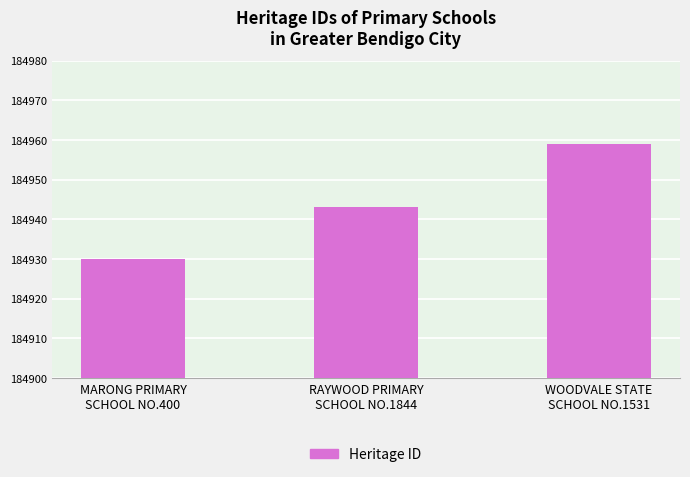

True or false: the data shows 127976 at RAYWOOD PRIMARY
SCHOOL NO.1844.

False